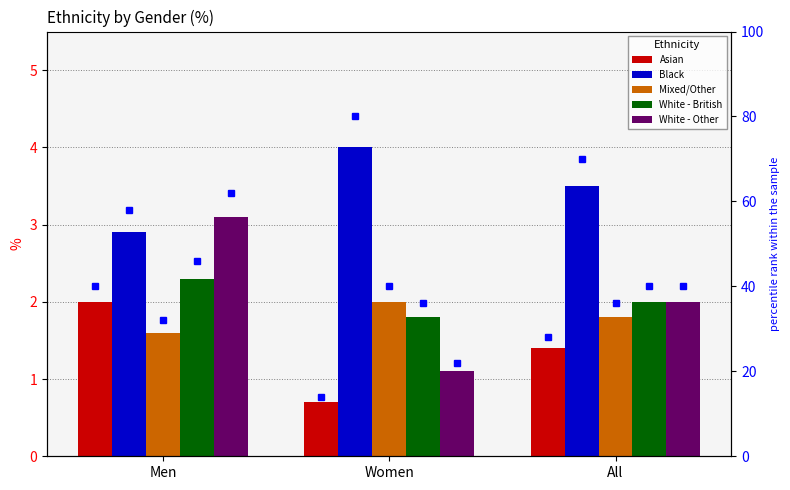

What are all the series names shown in the legend?

Asian, Black, Mixed/Other, White - British, White - Other